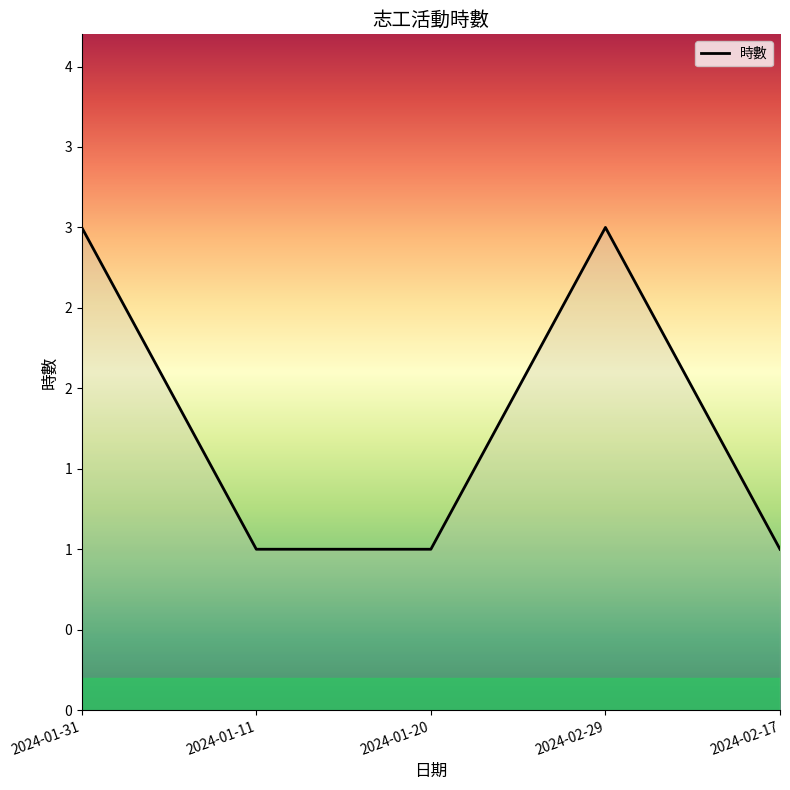

Is this an area chart (filled region under the line)?

Yes